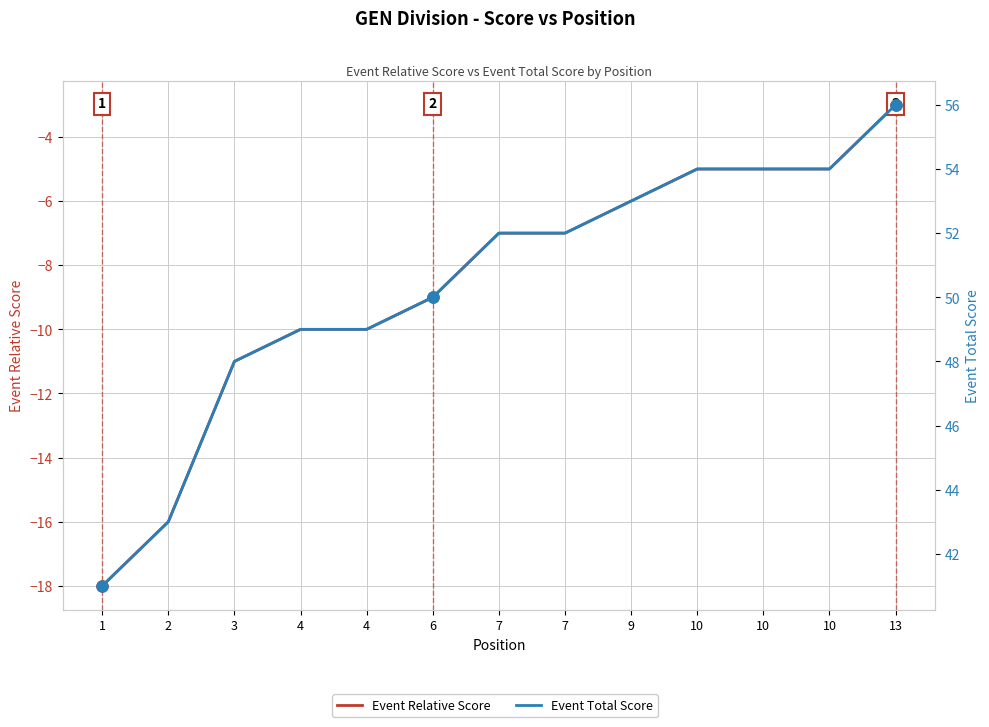

Read the Event Relative Score value at 10, to the nearest 5.

-5